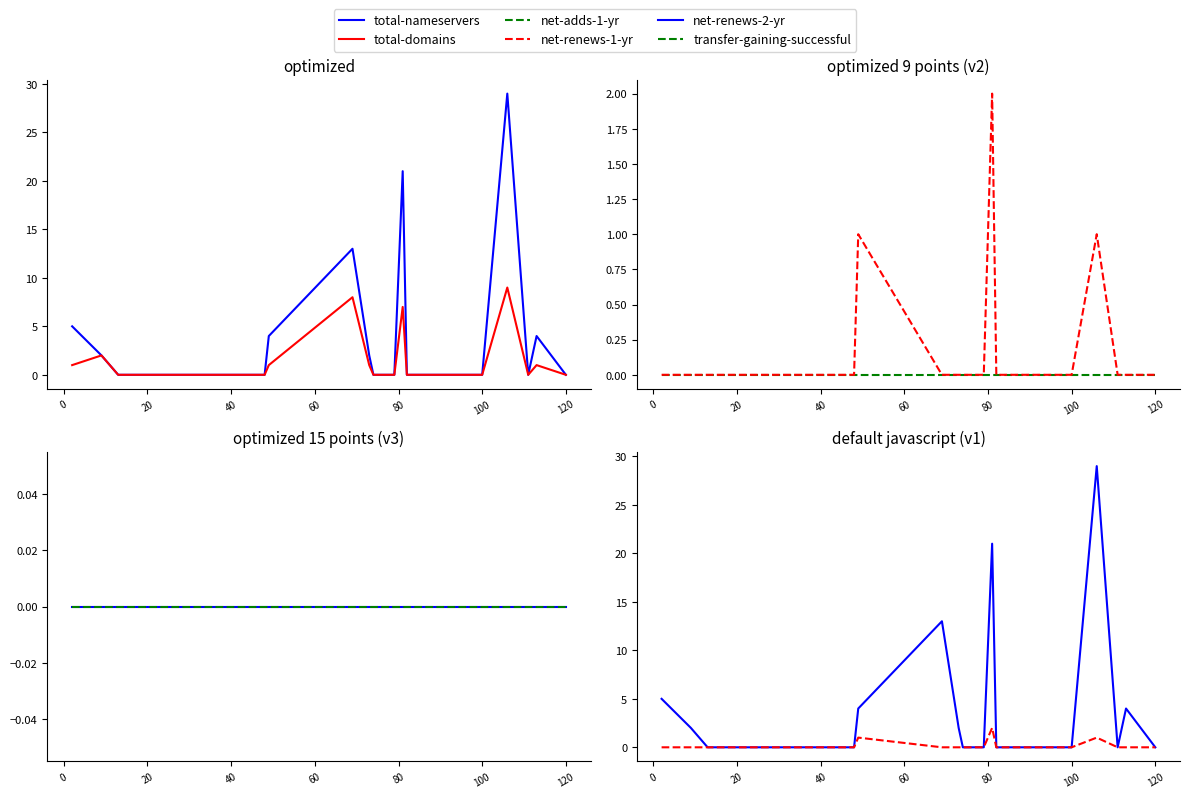

True or false: net-renews-1-yr has more than 0 interior local peaks.

True